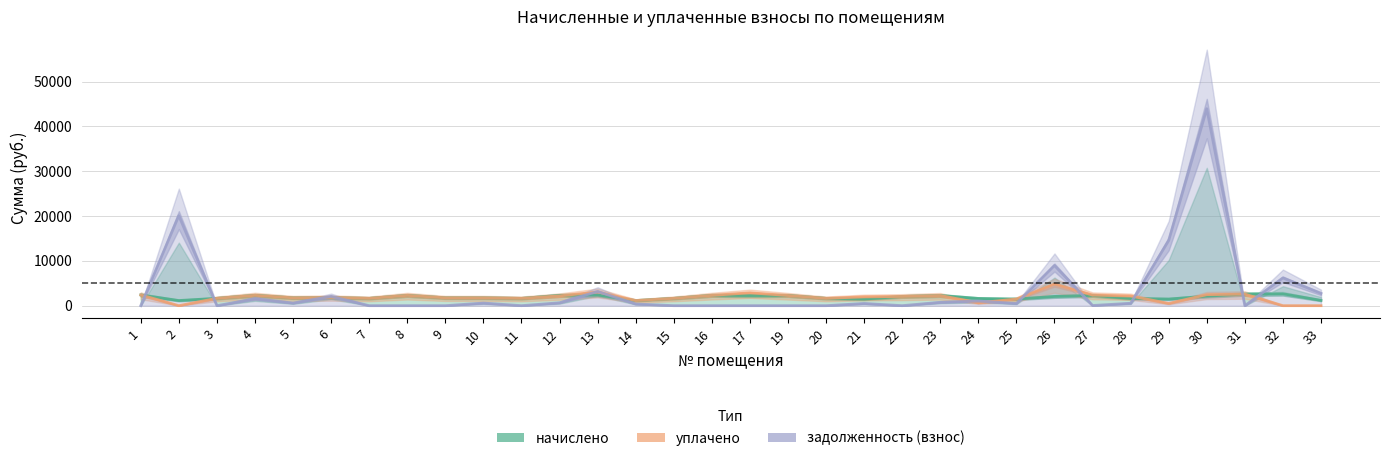

What value does the уплачено series have at 1?

2392.9